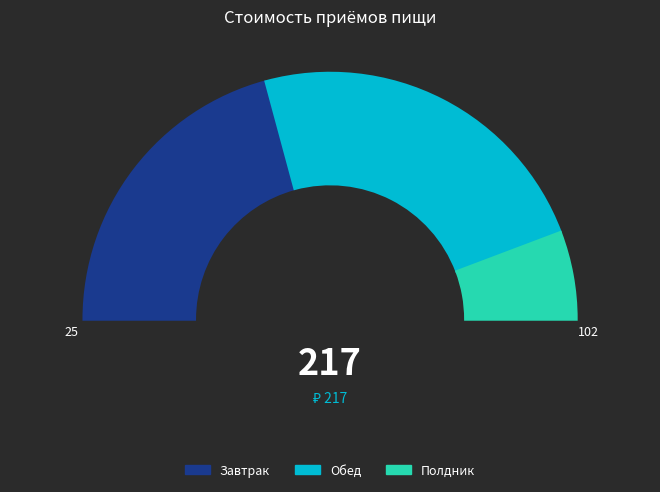

Rank the categories by value from lowest to highest.

Полдник, Завтрак, Обед